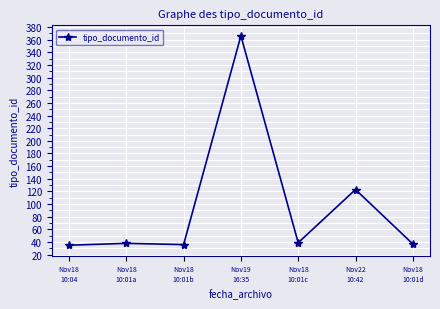

True or false: the data shows 123 at Nov22
10:42.

True